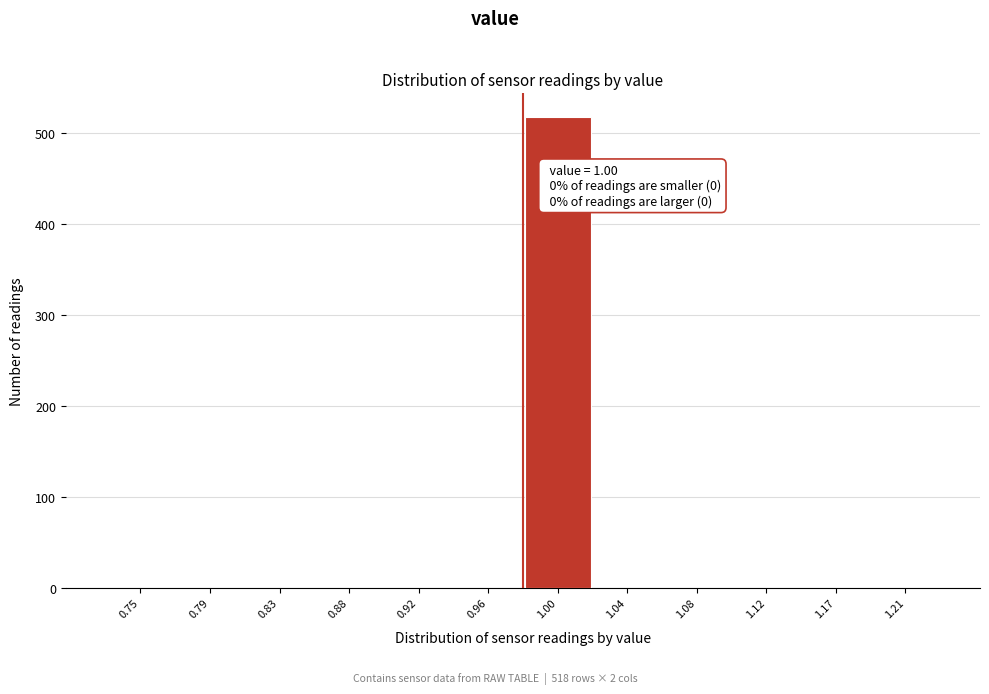

Reading right to left, what are all the values shown in this chart?

1.21=0	1.17=0	1.12=0	1.08=0	1.04=0	1.00=518	0.96=0	0.92=0	0.88=0	0.83=0	0.79=0	0.75=0